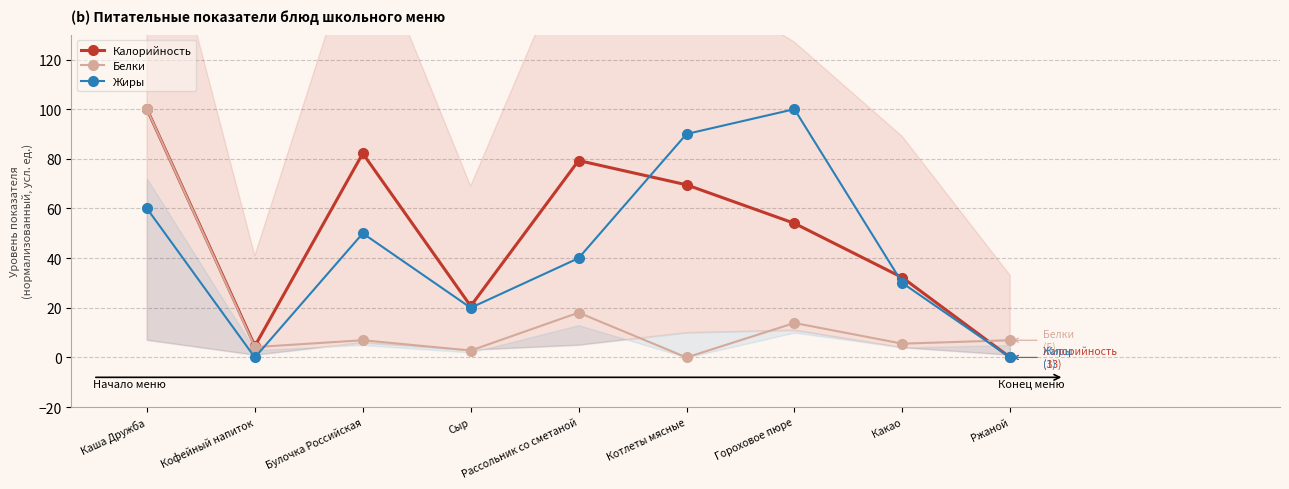

Where is the first local maximum for Калорийность?

Булочка Российская